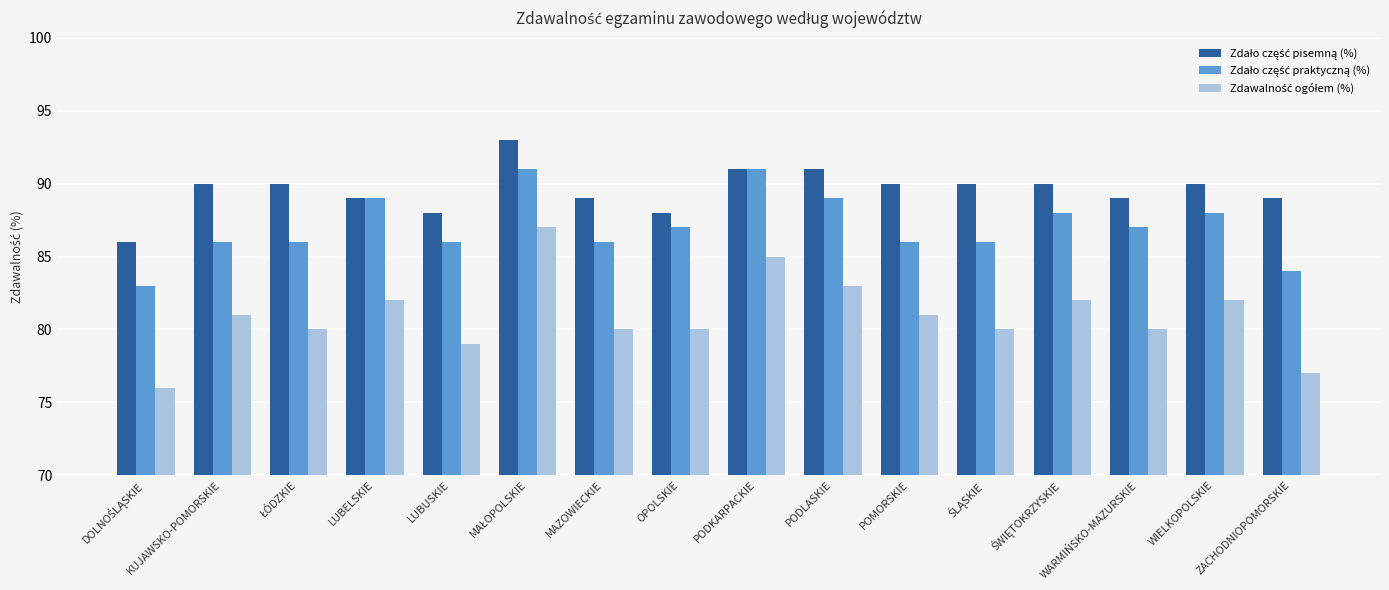

What is the total value across all series at LUBELSKIE?

260